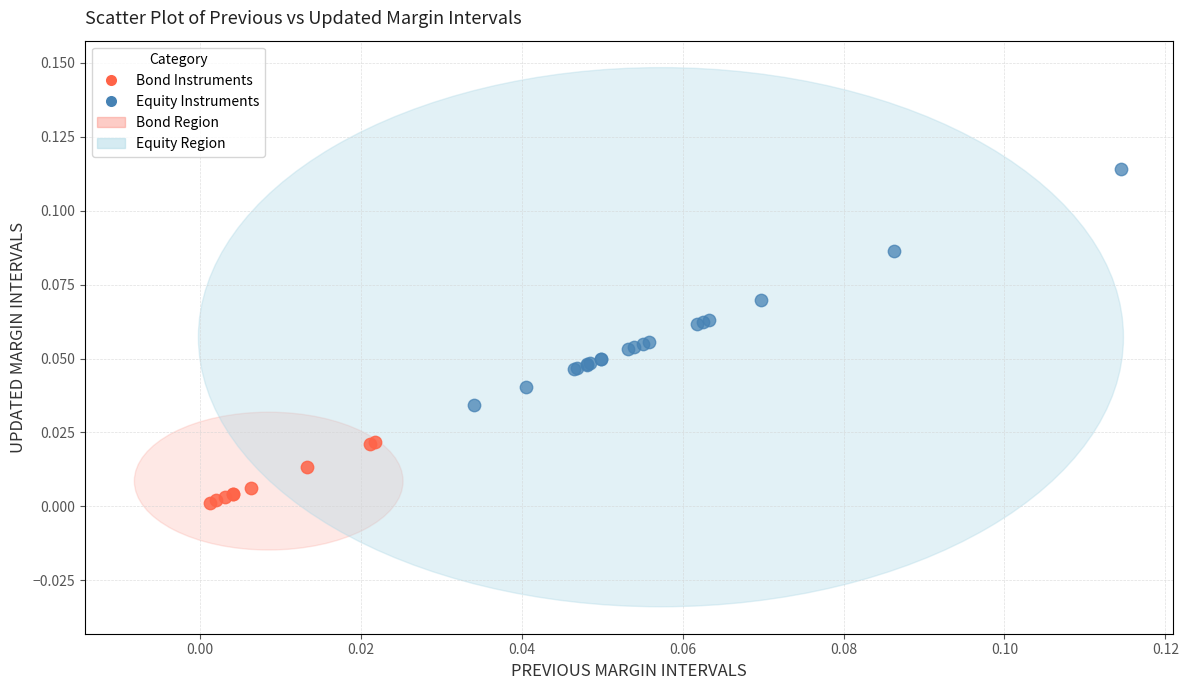

Which series has the widest spread of Y values?

Equity Instruments